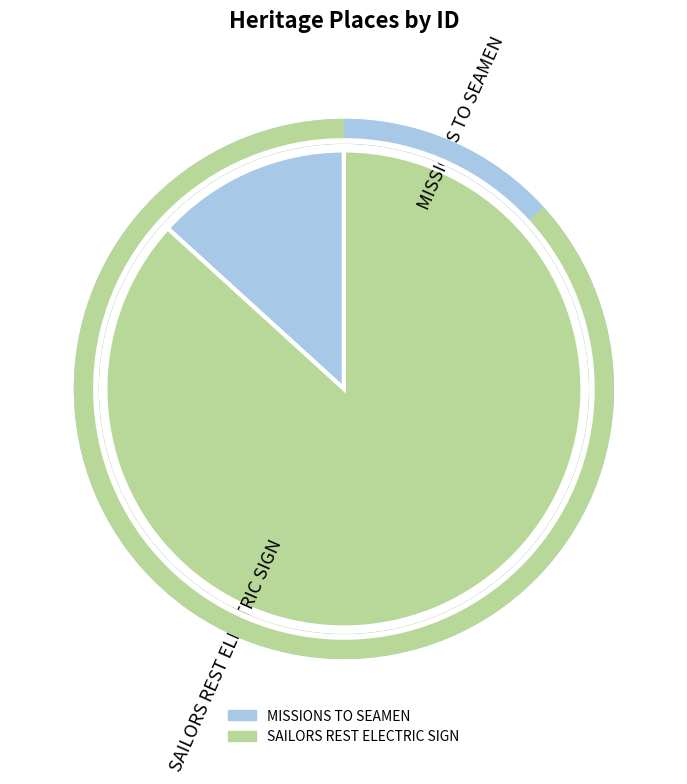

The MISSIONS TO SEAMEN slice represents 13% of the pie. True or false?

True